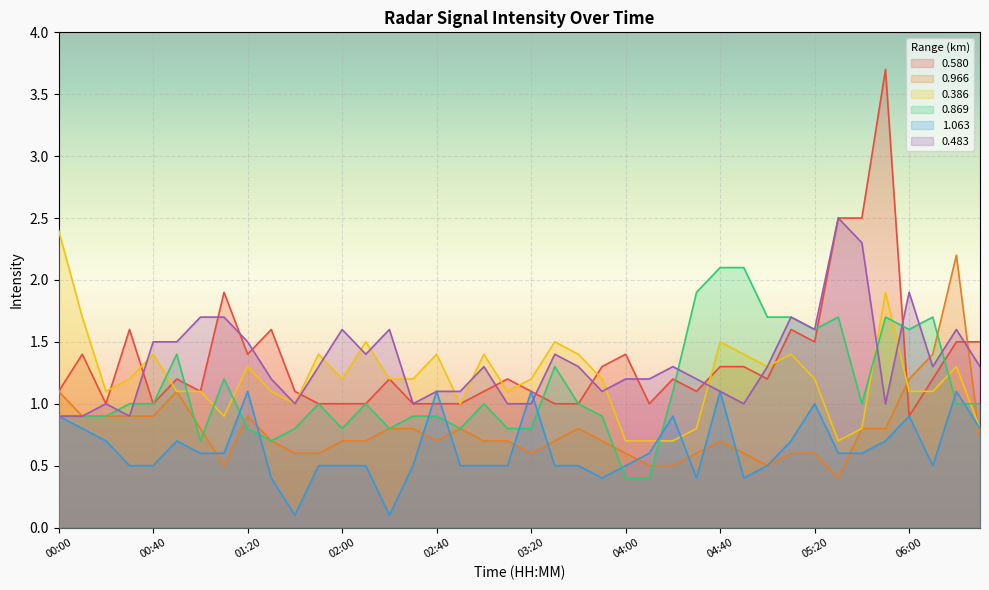

What is the sum of the 0.966 values at 05:00 and 01:40?

1.1